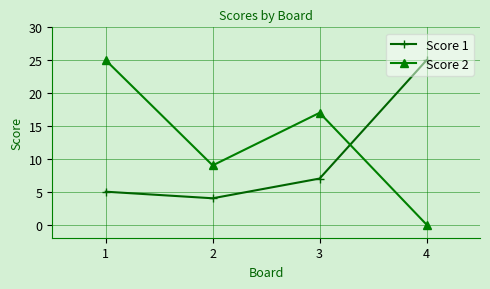

The Score 2 series shows 25 at 3. True or false?

False